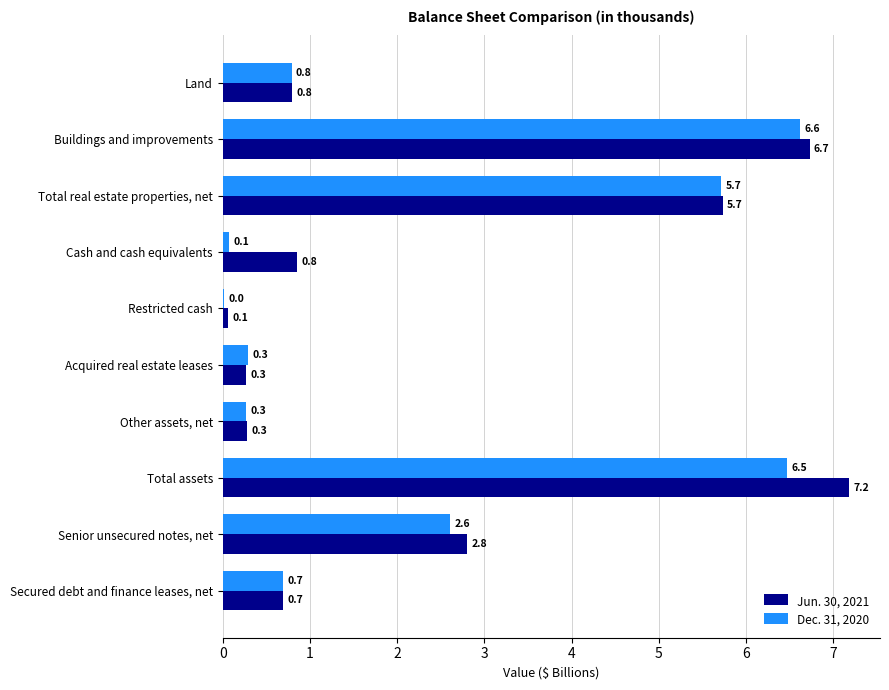

True or false: Jun. 30, 2021 has a value of 1.5 at Cash and cash equivalents.

False